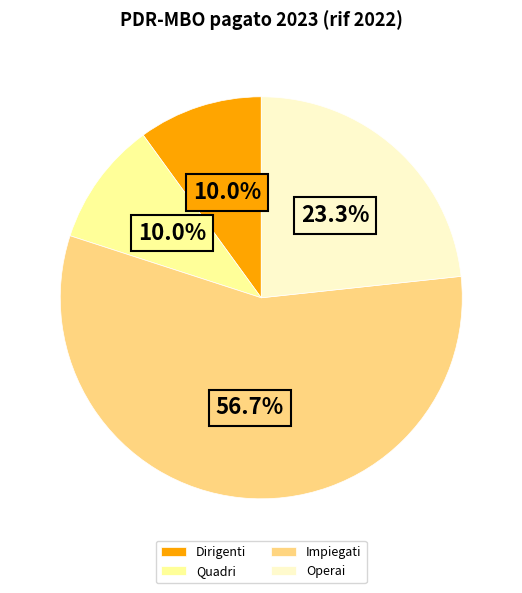

Which slice is the largest?

Impiegati